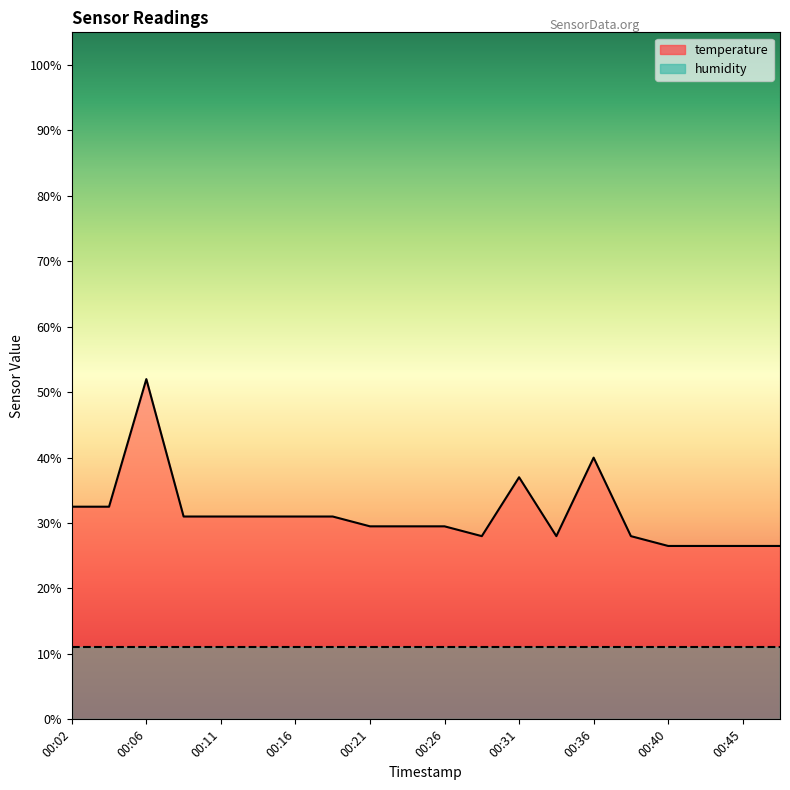

Is it true that the value at 00:38 is 19.0?

False